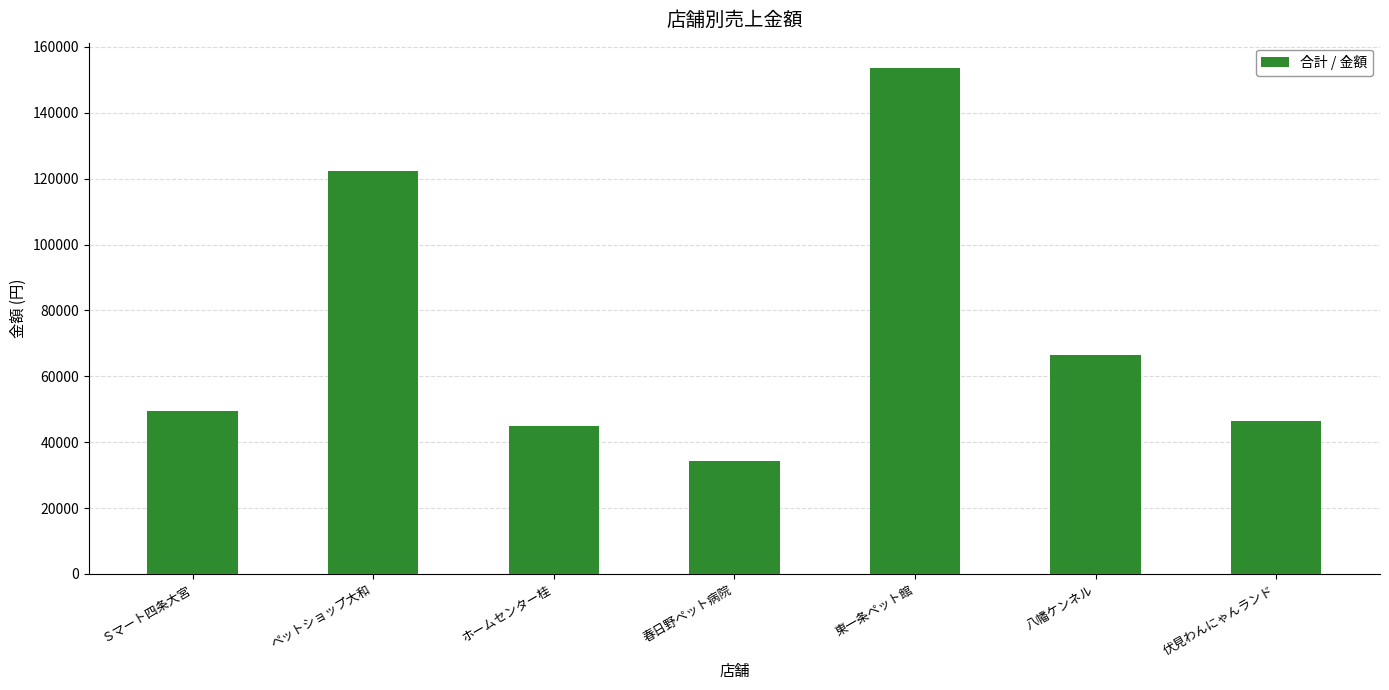

Which category has the lowest value across all series?

春日野ペット病院